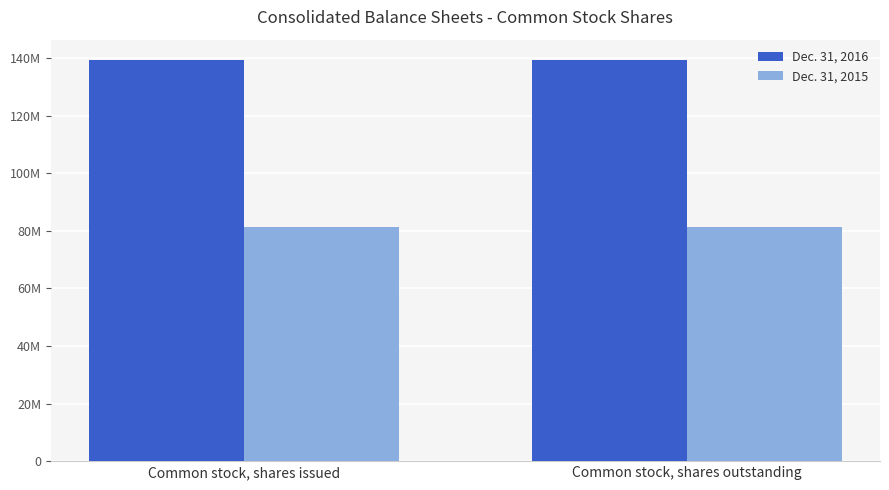

What is the approximate value of Dec. 31, 2015 at Common stock, shares outstanding?

81460875